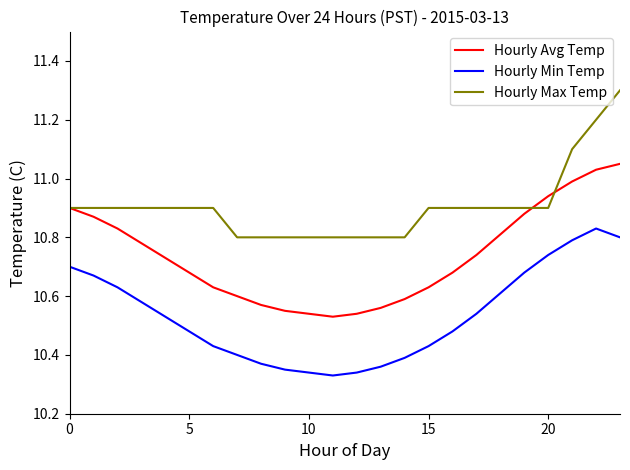

Which series has the largest total across all categories?

Hourly Max Temp